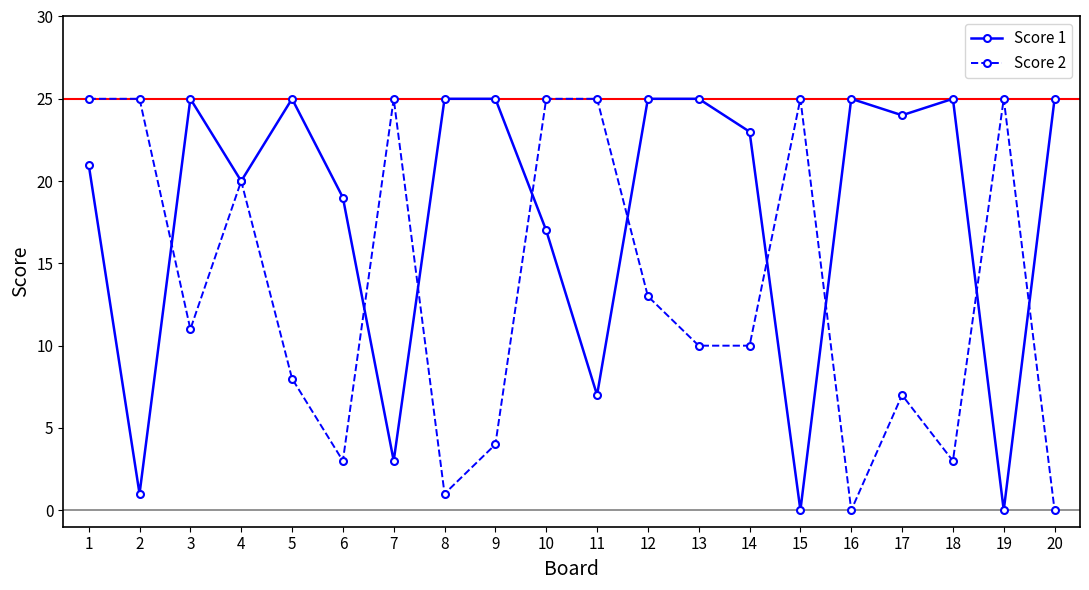

How many lines are shown in the chart?

2